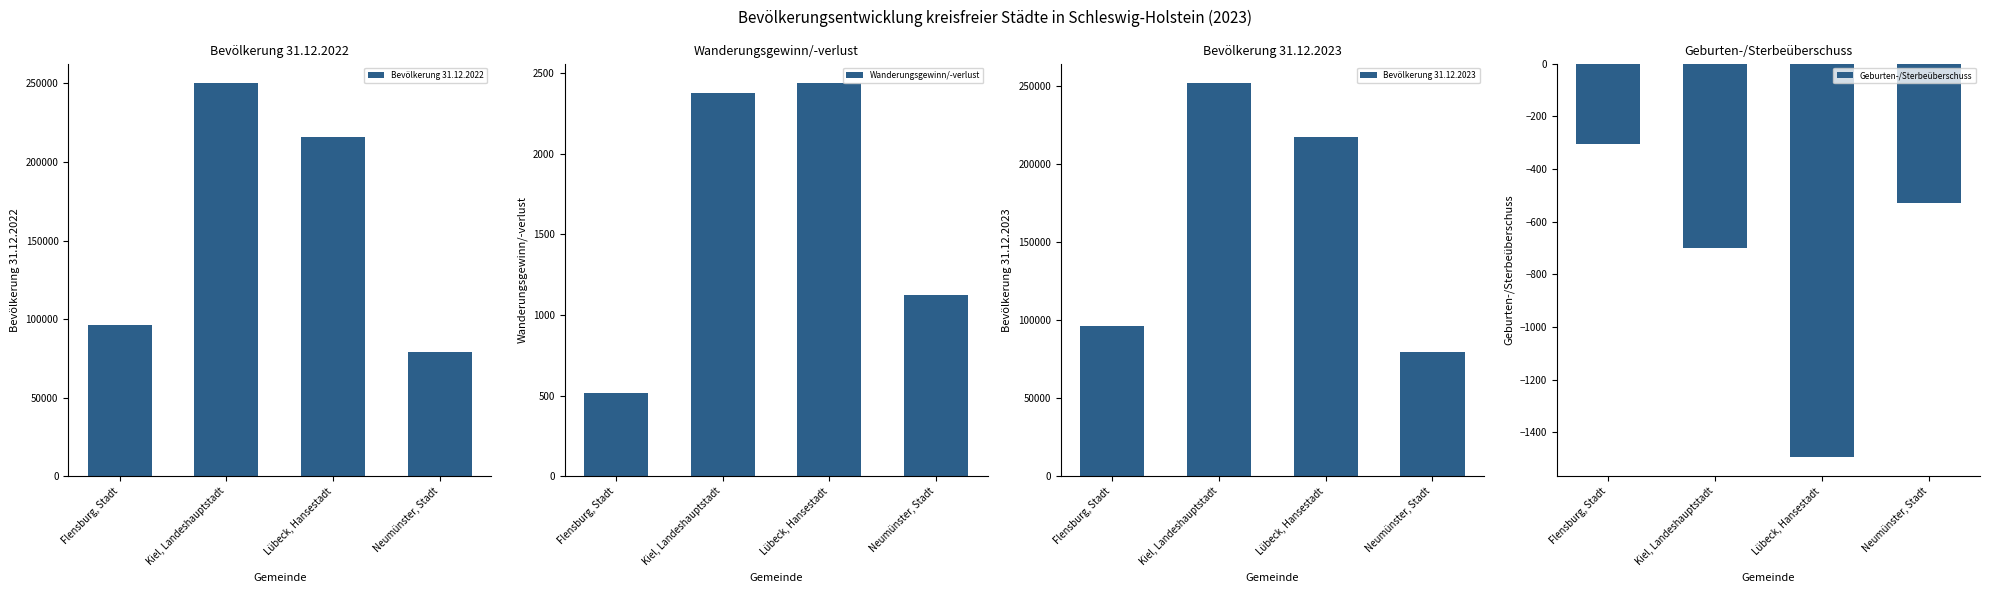

At Kiel, Landeshauptstadt, list the series in order from smallest to largest.

Geburten-/Sterbeüberschuss, Wanderungsgewinn/-verlust, Bevölkerung 31.12.2022, Bevölkerung 31.12.2023